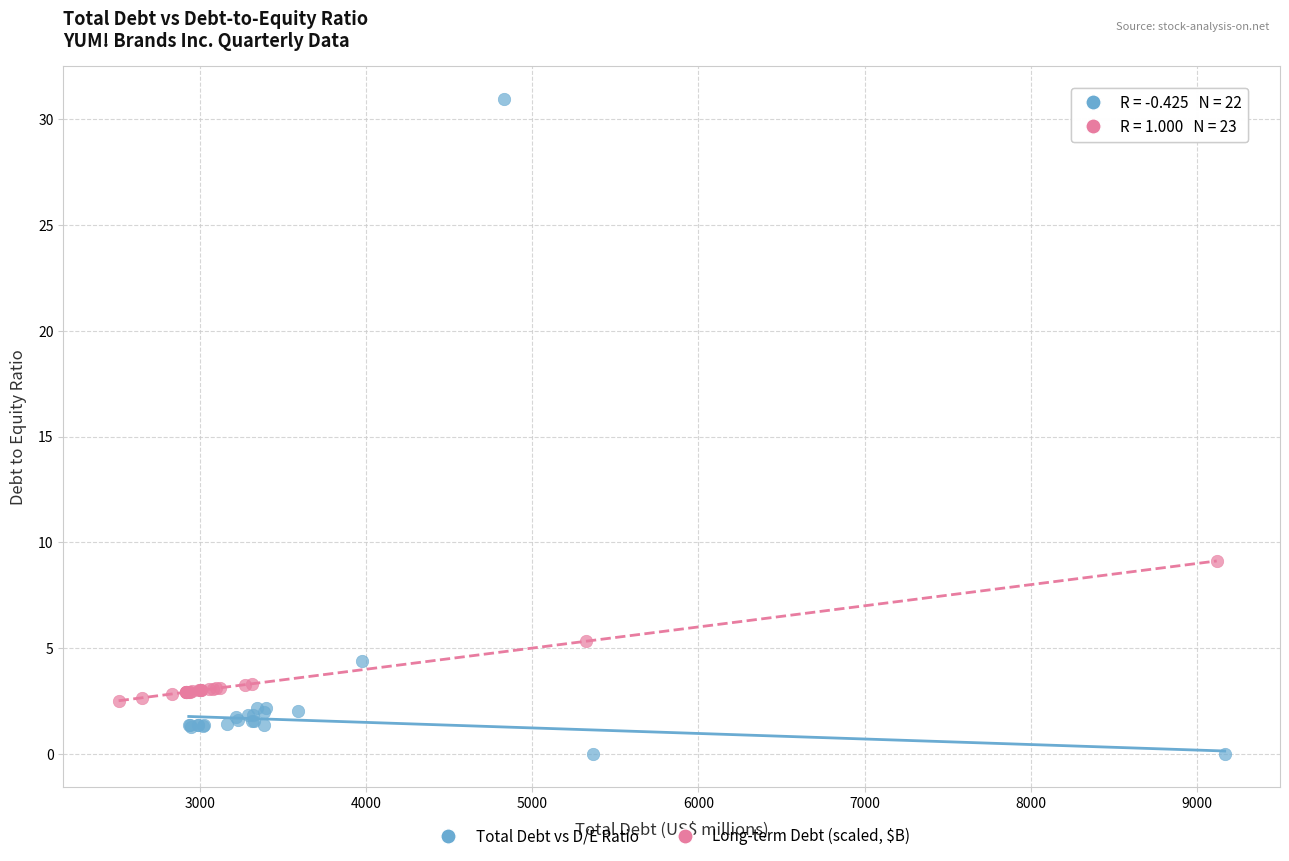

Which series has the widest spread of Y values?

Total Debt vs D/E Ratio